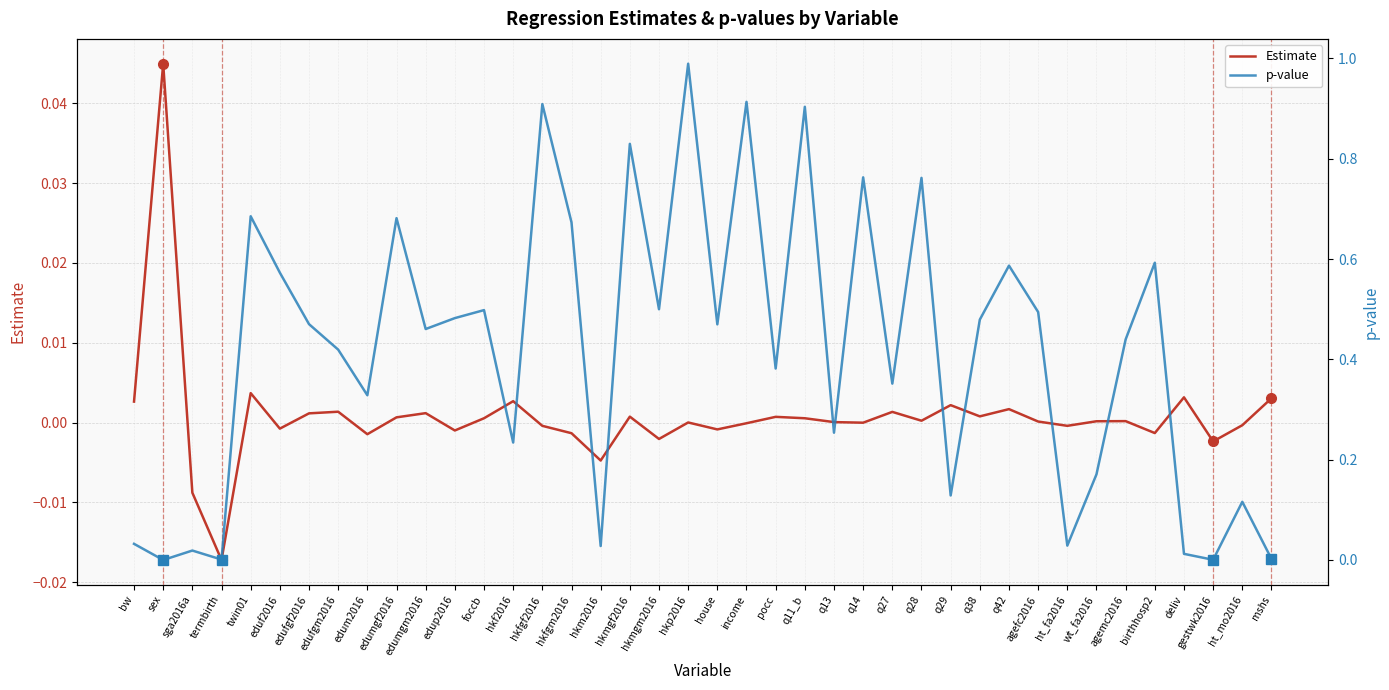

True or false: p-value has a value of 1.4 at hkfgf2016.

False